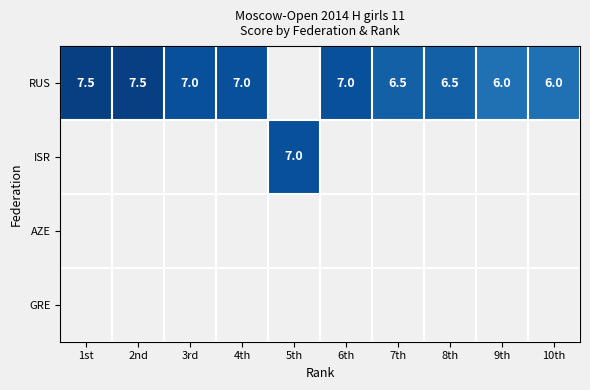

True or false: RUS has a value of 11.2 at 3rd.

False